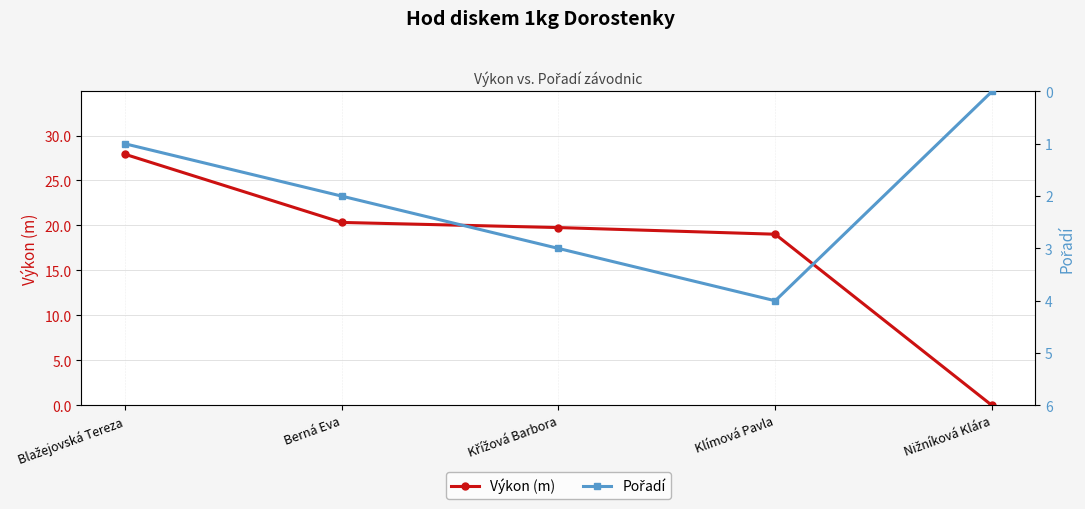

What value does the Výkon (m) series have at Blažejovská Tereza?

27.9